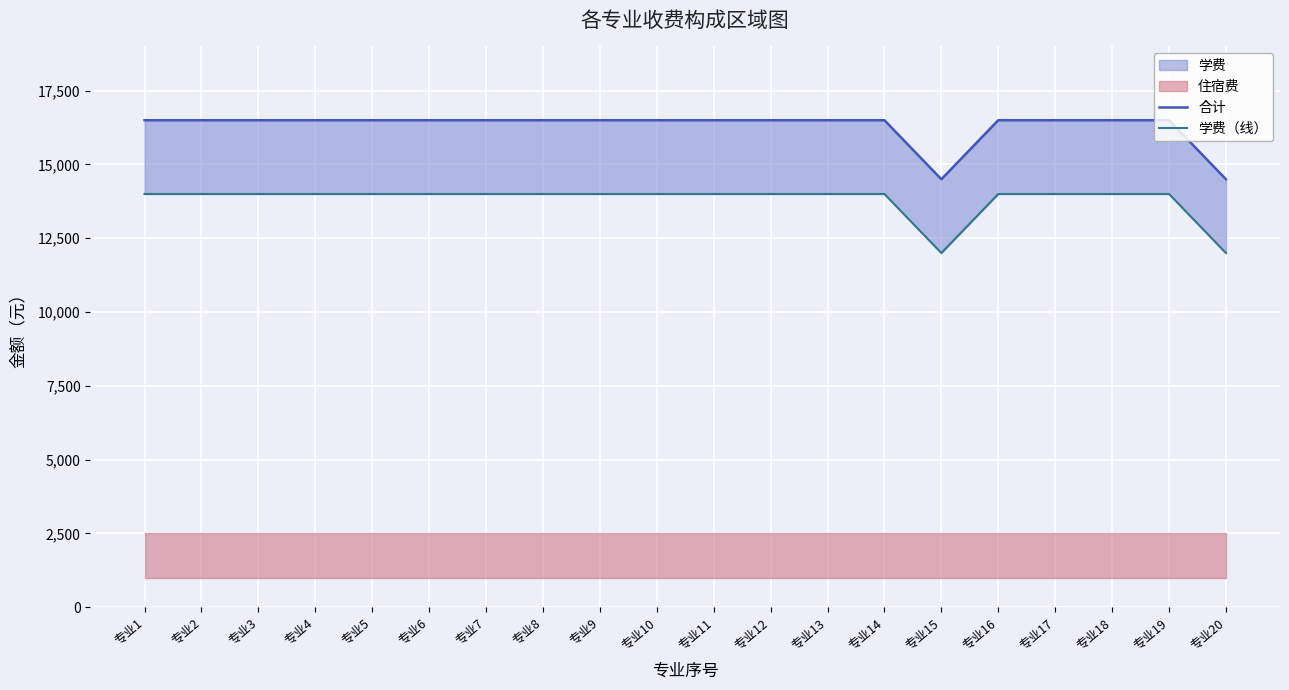

List the labels in order of 学费（线） value, largest first.

专业1, 专业2, 专业3, 专业4, 专业5, 专业6, 专业7, 专业8, 专业9, 专业10, 专业11, 专业12, 专业13, 专业14, 专业16, 专业17, 专业18, 专业19, 专业15, 专业20